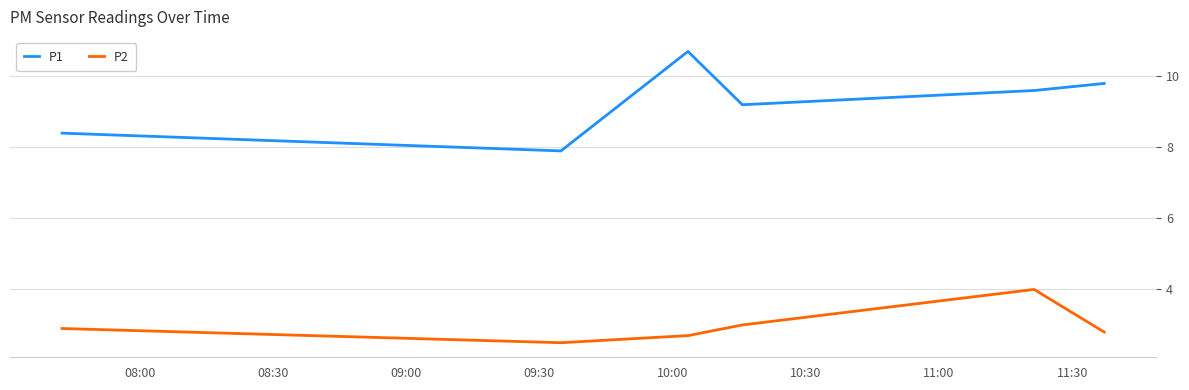

Reading left to right, list all the values displayed in this chart.

P1: 8.4	7.9	10.7	9.2	9.6	9.8
P2: 2.9	2.5	2.7	3.0	4.0	2.8